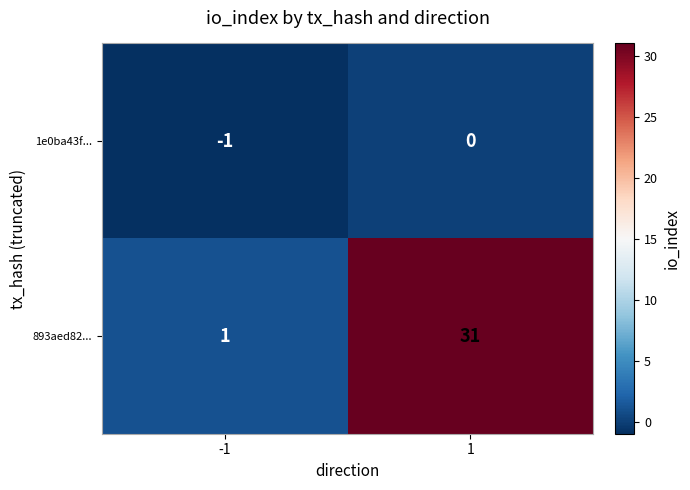

List the series in order of their peak value, highest first.

893aed82..., 1e0ba43f...